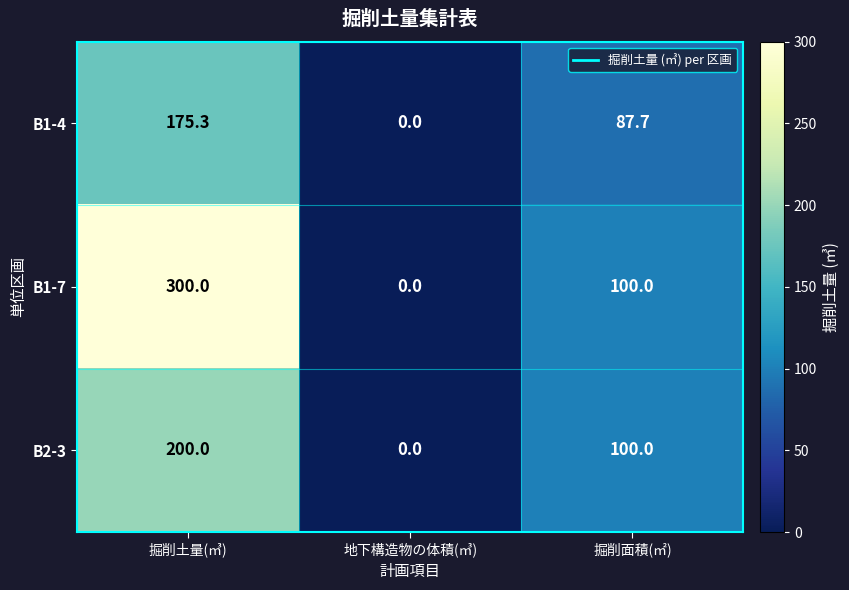

What is the sum of the B1-7 values at 地下構造物の体積(㎥) and 掘削面積(㎡)?

100.0